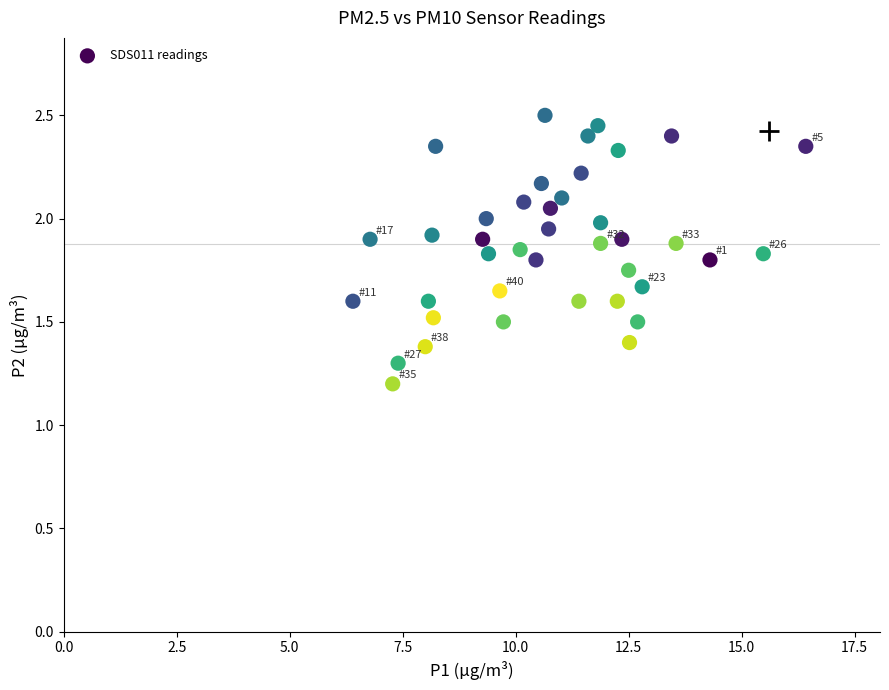

What is the range of X values (max minus min)?

10.0